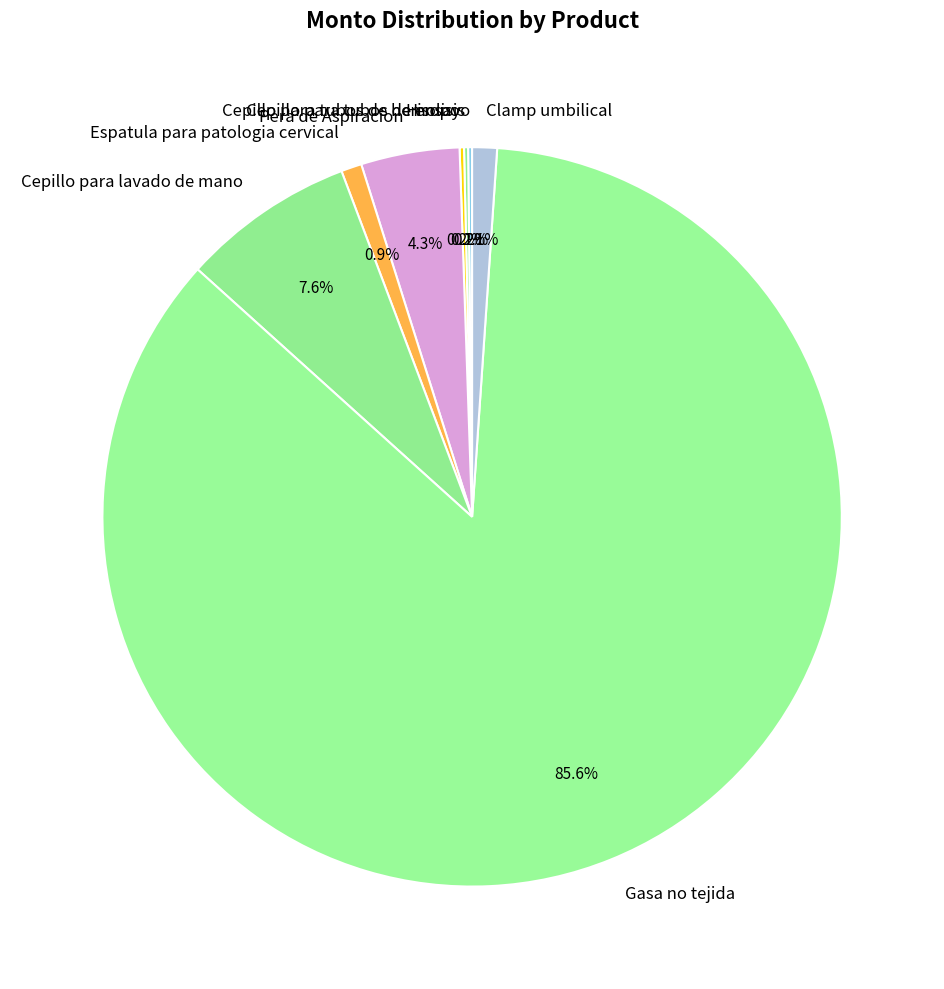

Does any single category account for the majority?

Yes